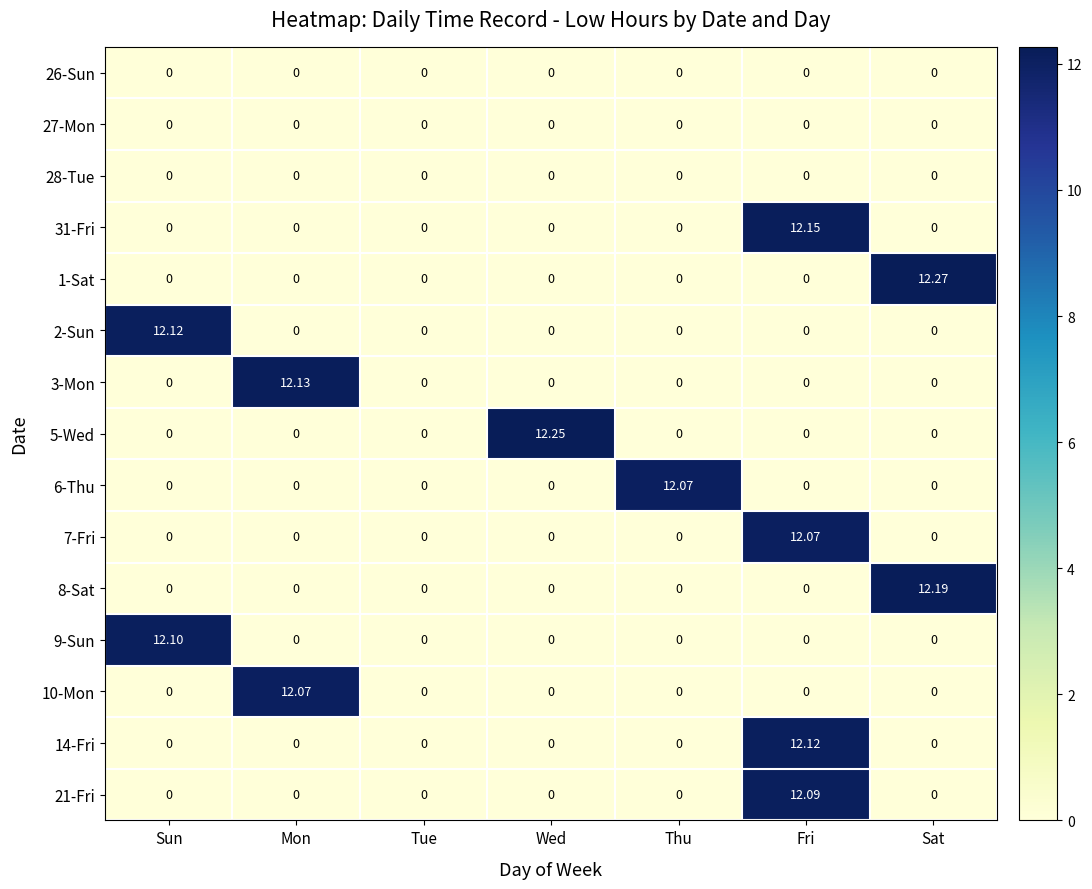

At which category is the sum across all series the highest?

Fri